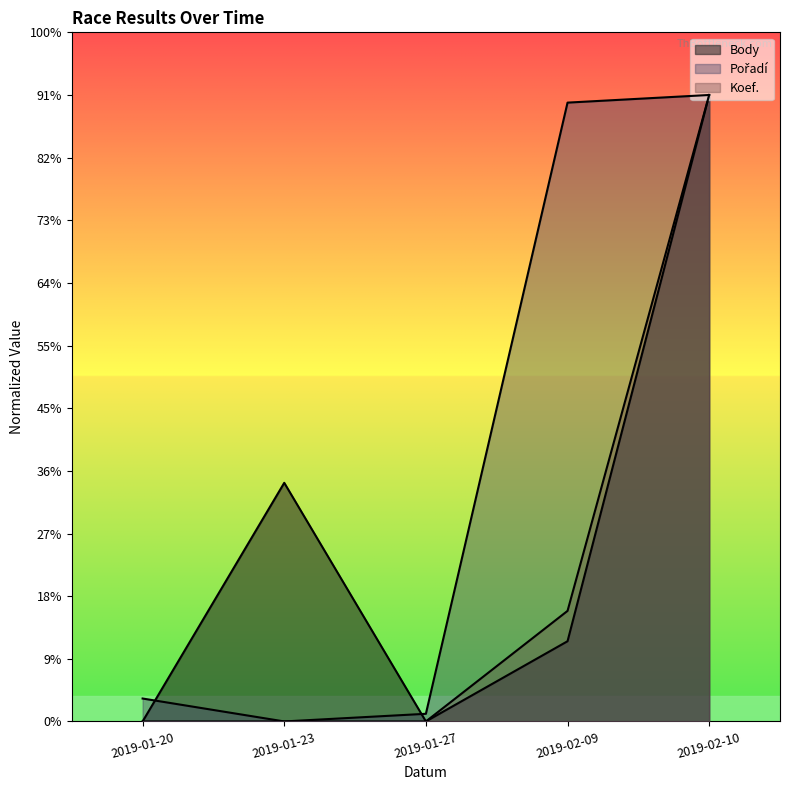

What position from the right is 2019-01-23?

4